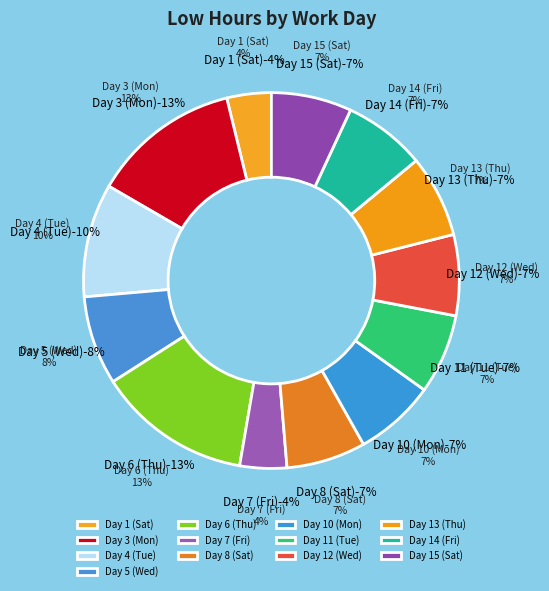

What is the change in value from Day 7 (Fri) to Day 8 (Sat)?

+4.5